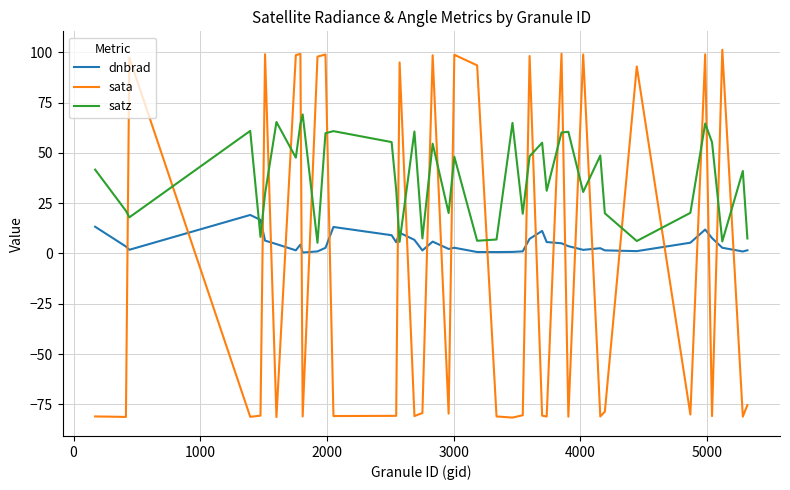

How many lines are shown in the chart?

3